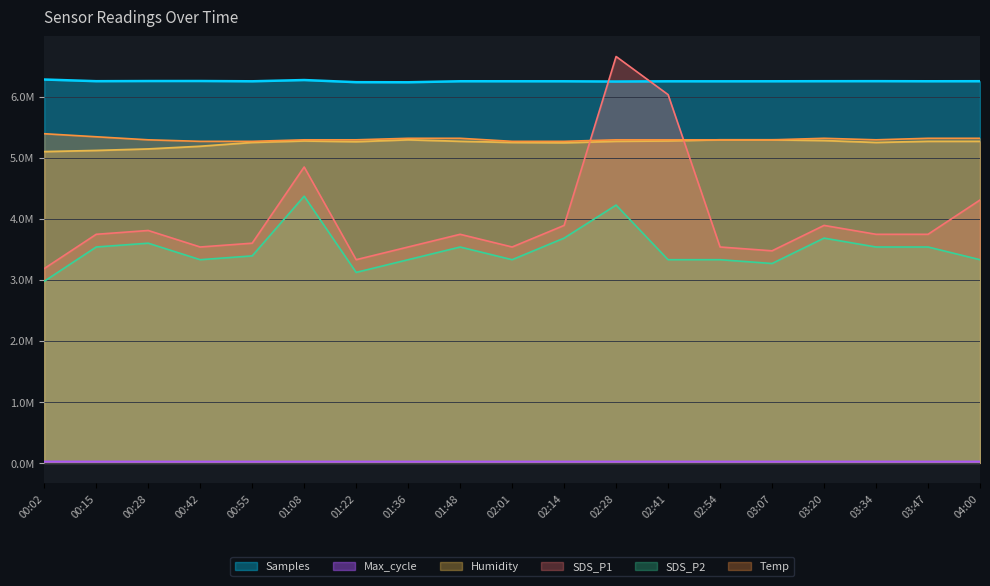

Which has a higher value, 02:14 or 02:54?

02:14